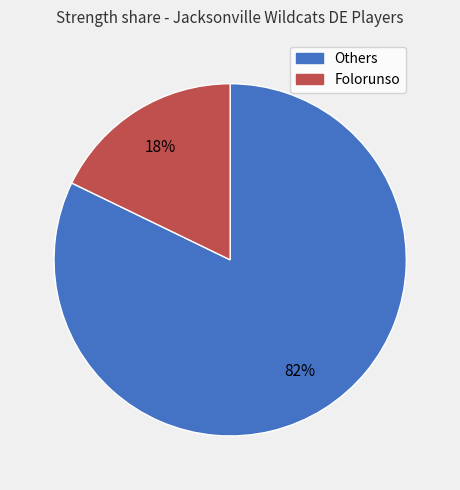

How many slices are in this pie chart?

2